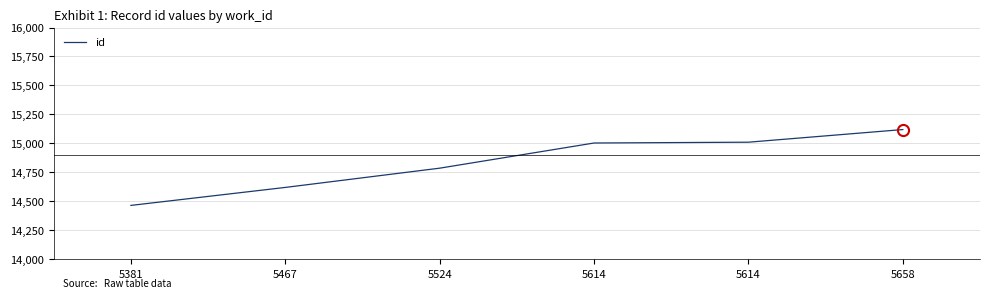

Reading left to right, list all the values displayed in this chart.

5381=14466	5467=14621	5524=14787	5614=15004	5614=15011	5658=15120